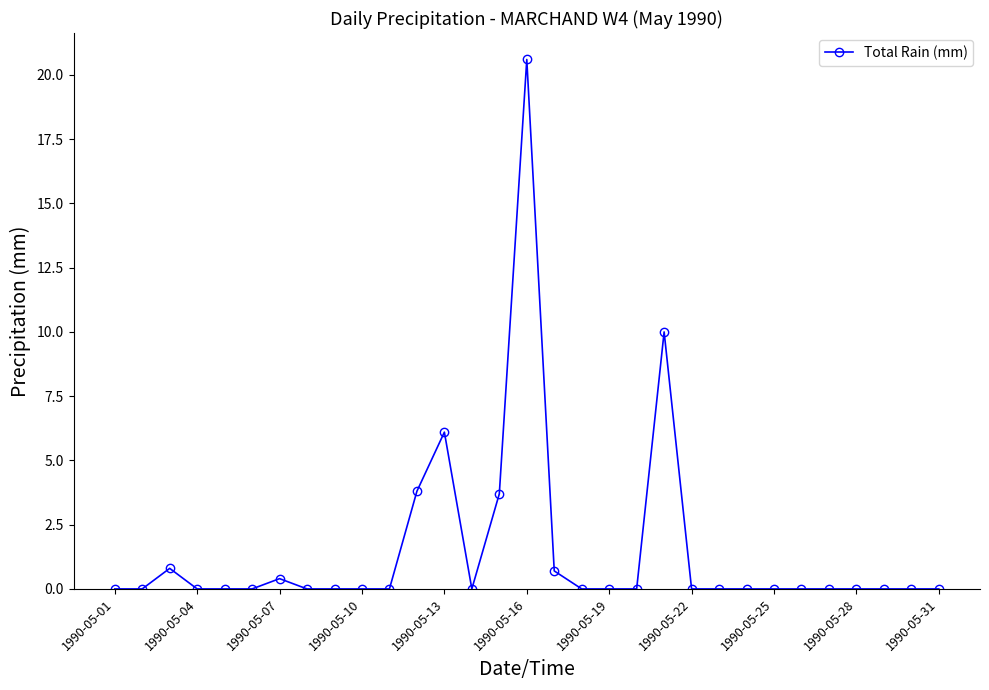

Does the chart have visible grid lines?

No